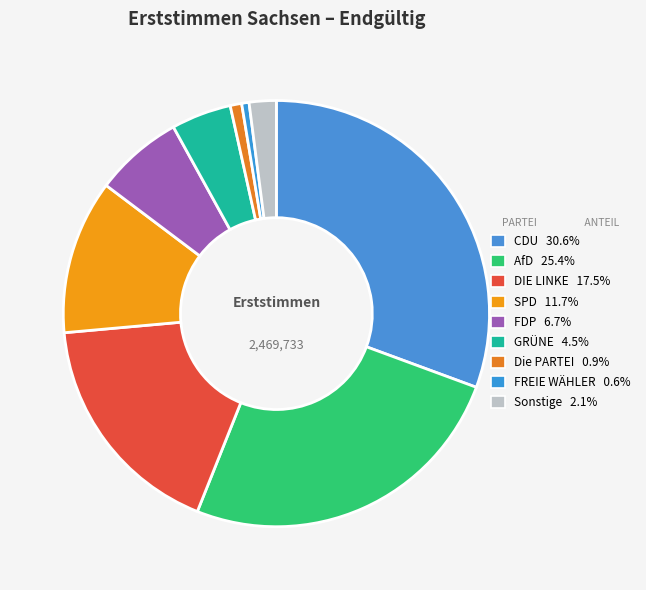

How many slices are in this pie chart?

9